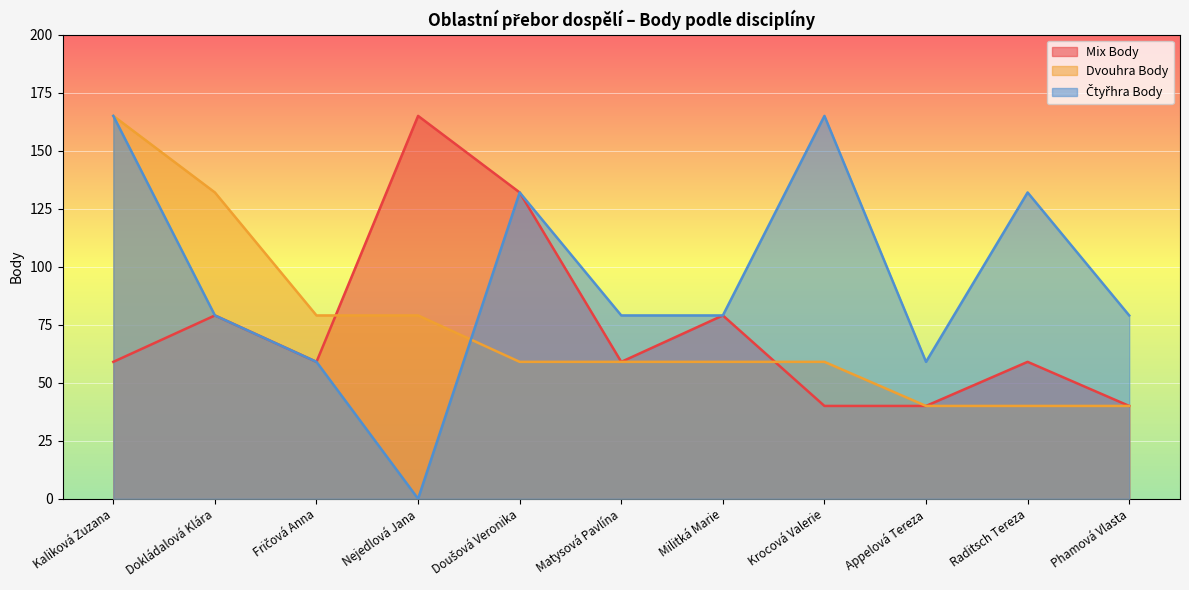

Read the Dvouhra Body value at Phamová Vlasta, to the nearest 10.

40